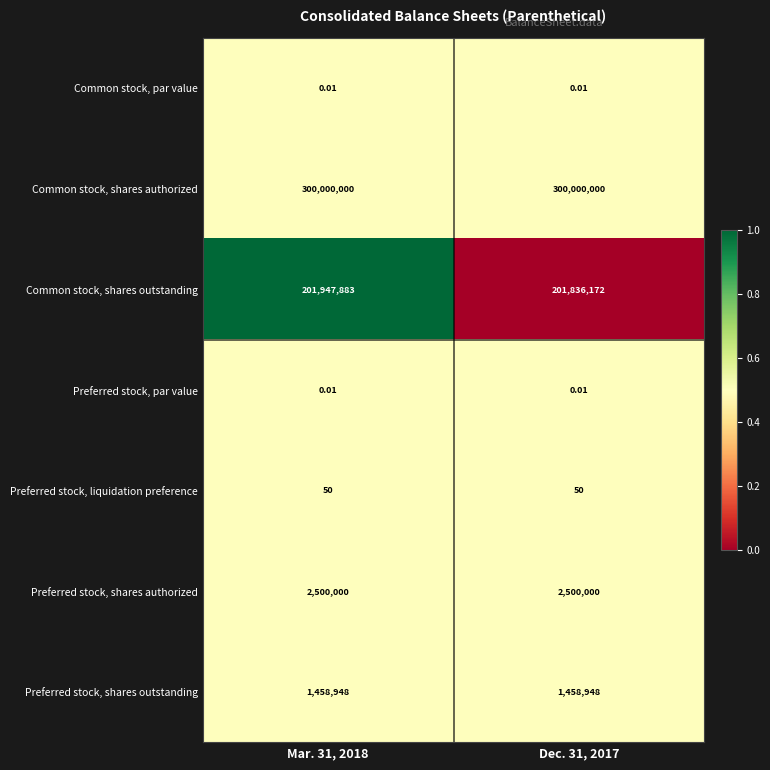

Is the value of Preferred stock, liquidation preference at Mar. 31, 2018 greater than the value of Common stock, shares authorized at Mar. 31, 2018?

No